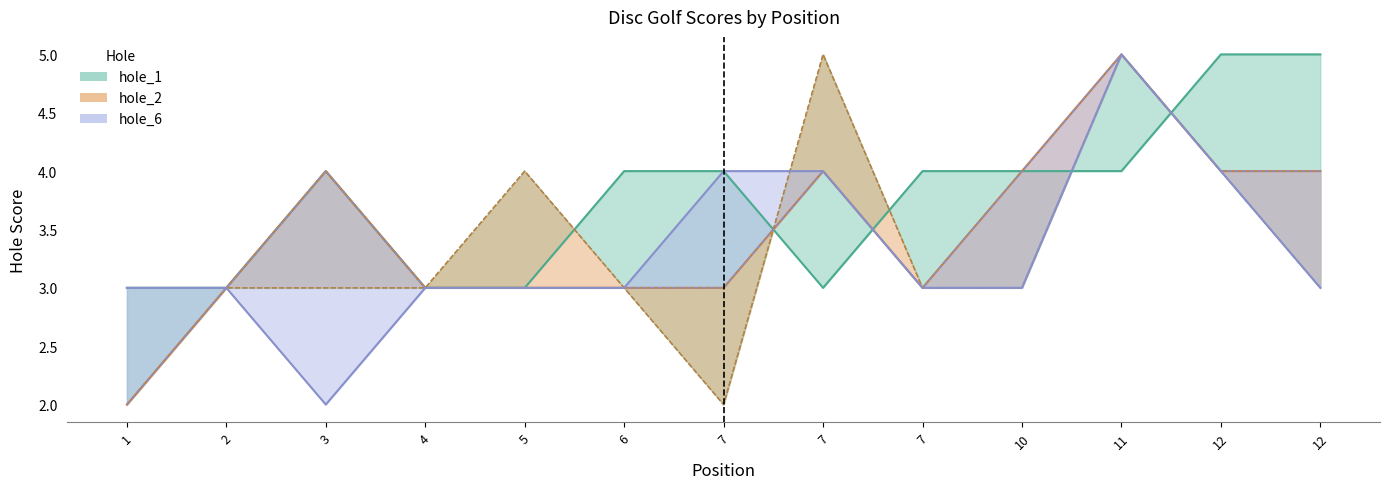

Between which two adjacent categories do hole_1 and hole_6 first intersect?

7 and 7